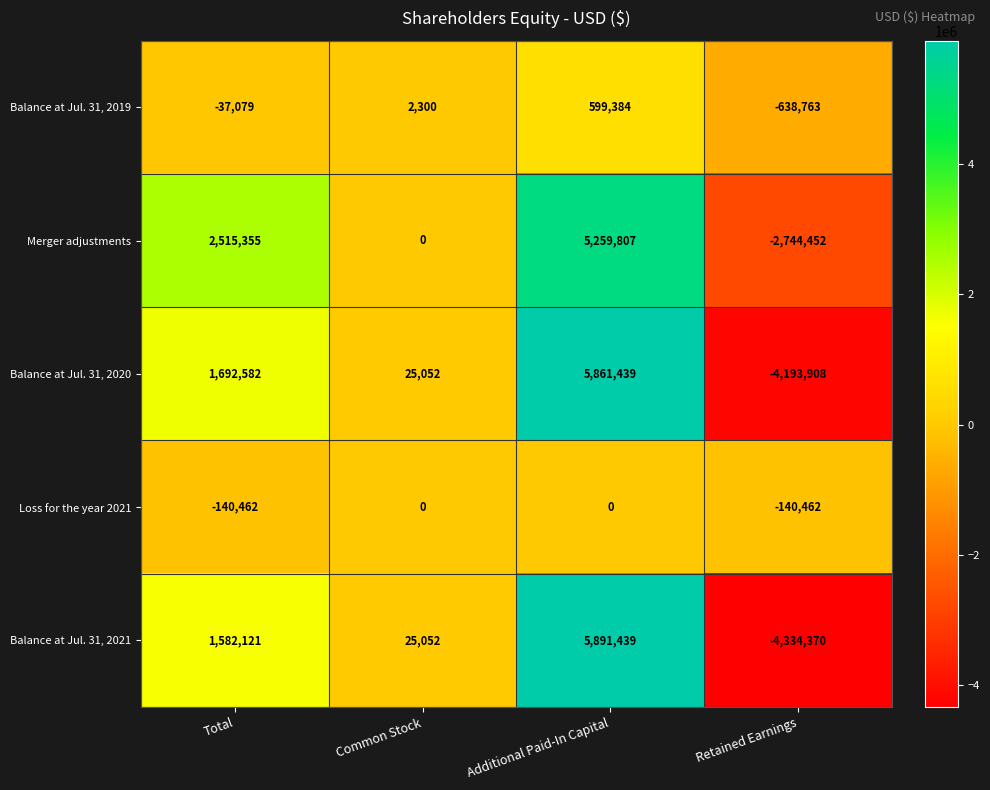

List the series in order of their peak value, lowest first.

Loss for the year 2021, Balance at Jul. 31, 2019, Merger adjustments, Balance at Jul. 31, 2020, Balance at Jul. 31, 2021